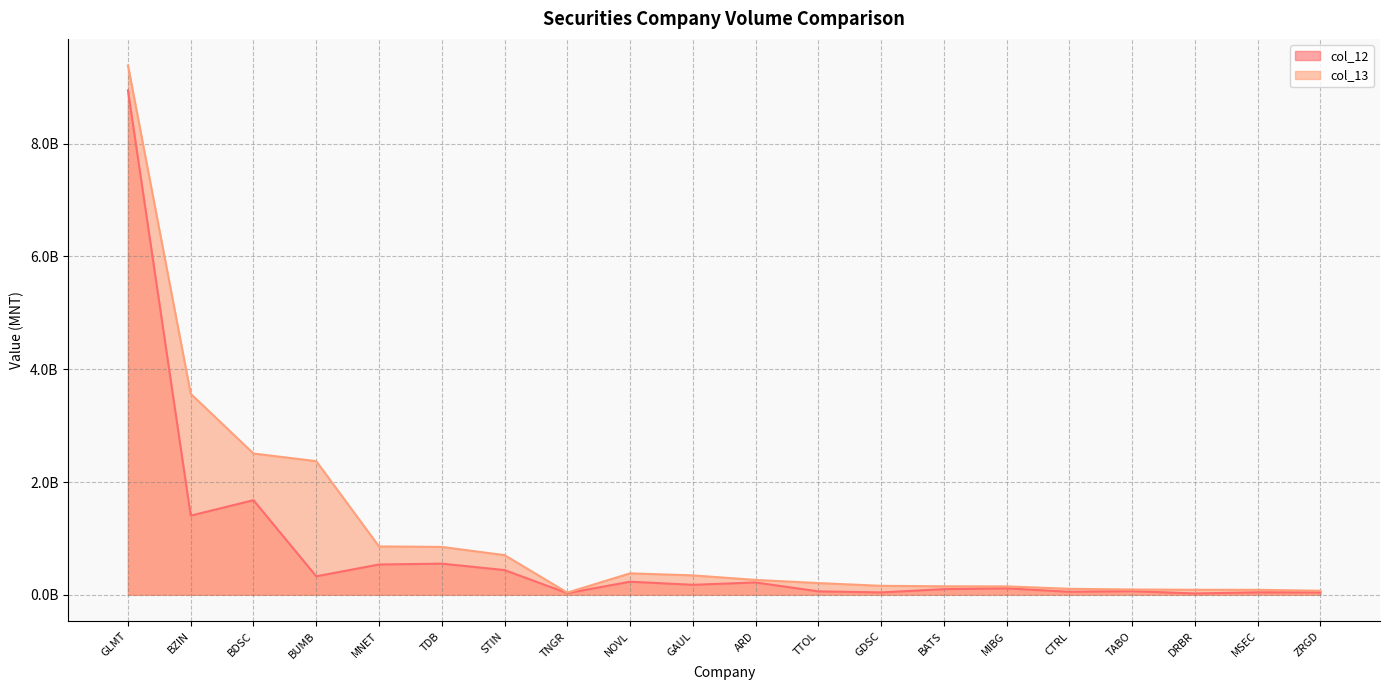

Does the chart display data point markers on the line(s)?

No